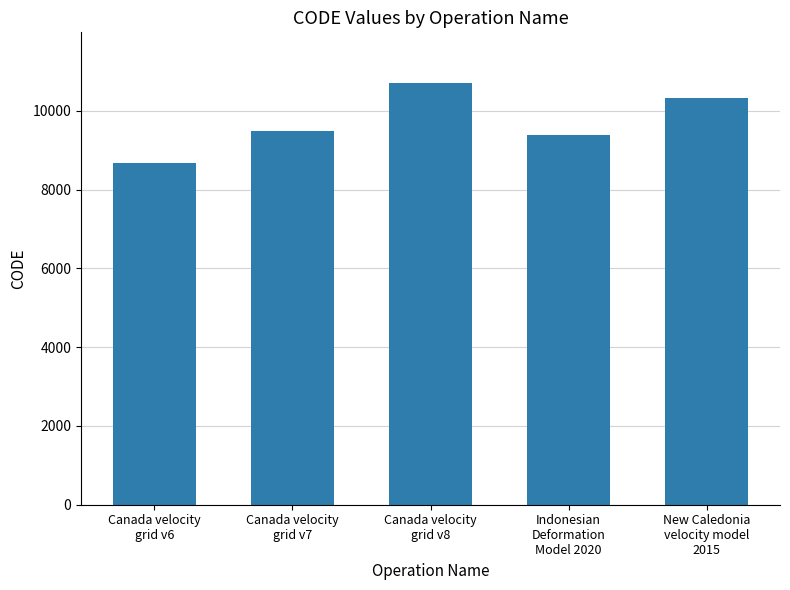

What is the change in value from Canada velocity
grid v8 to New Caledonia
velocity model
2015?

-384